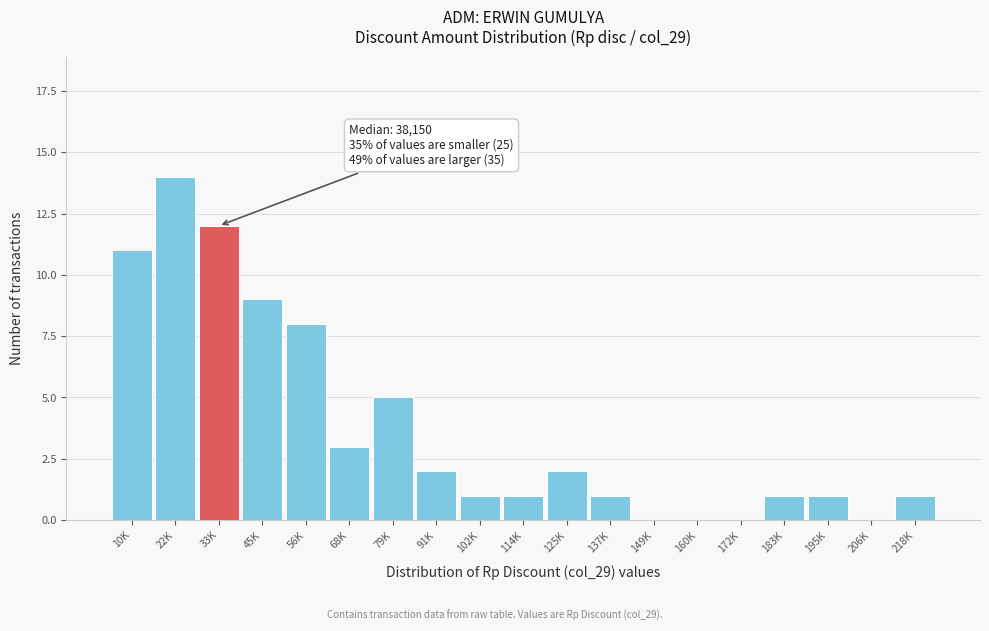

Reading right to left, transcribe all the data shown in this chart.

218K=1	206K=0	195K=1	183K=1	172K=0	160K=0	149K=0	137K=1	125K=2	114K=1	102K=1	91K=2	79K=5	68K=3	56K=8	45K=9	33K=12	22K=14	10K=11